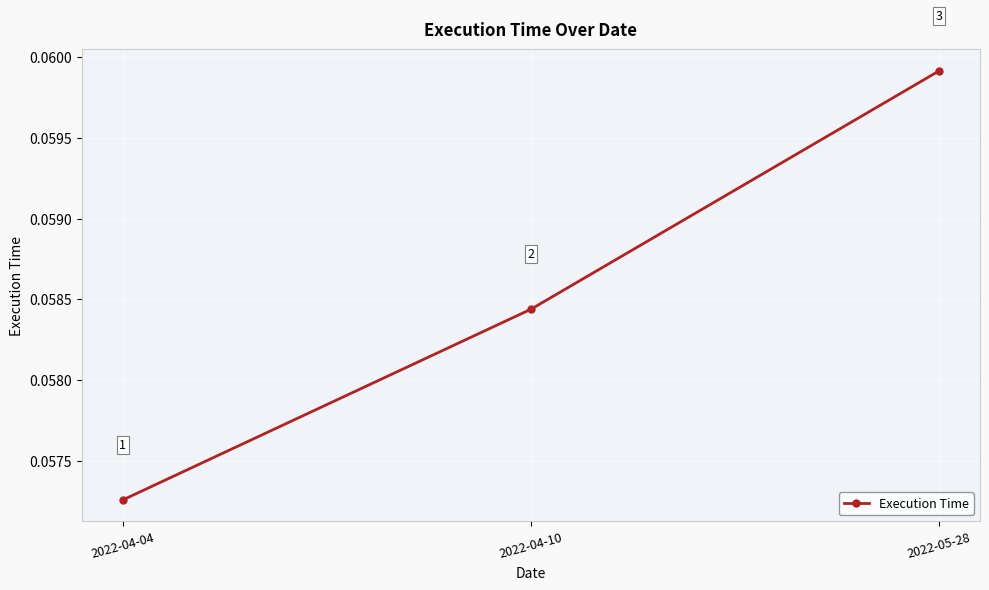

Is it true that the value at 2022-05-28 is 0.0?

False